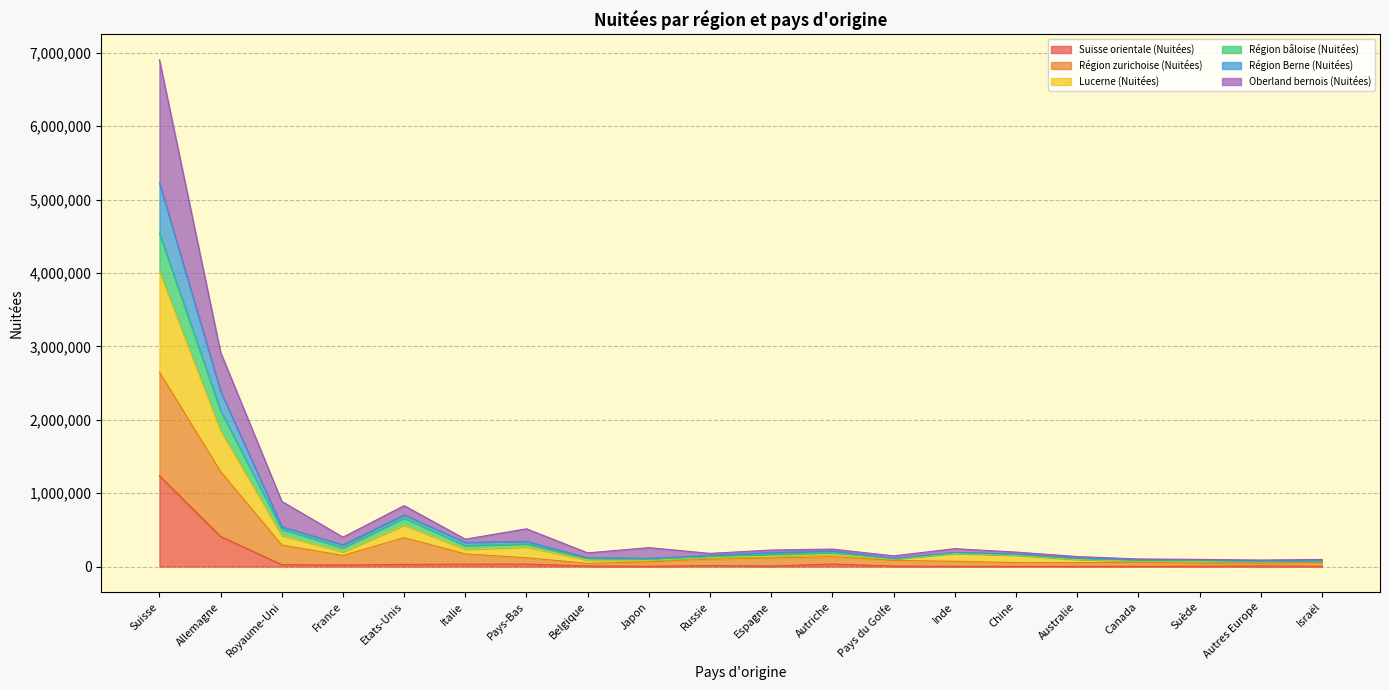

At which label does Région Berne (Nuitées) reach its peak?

Suisse